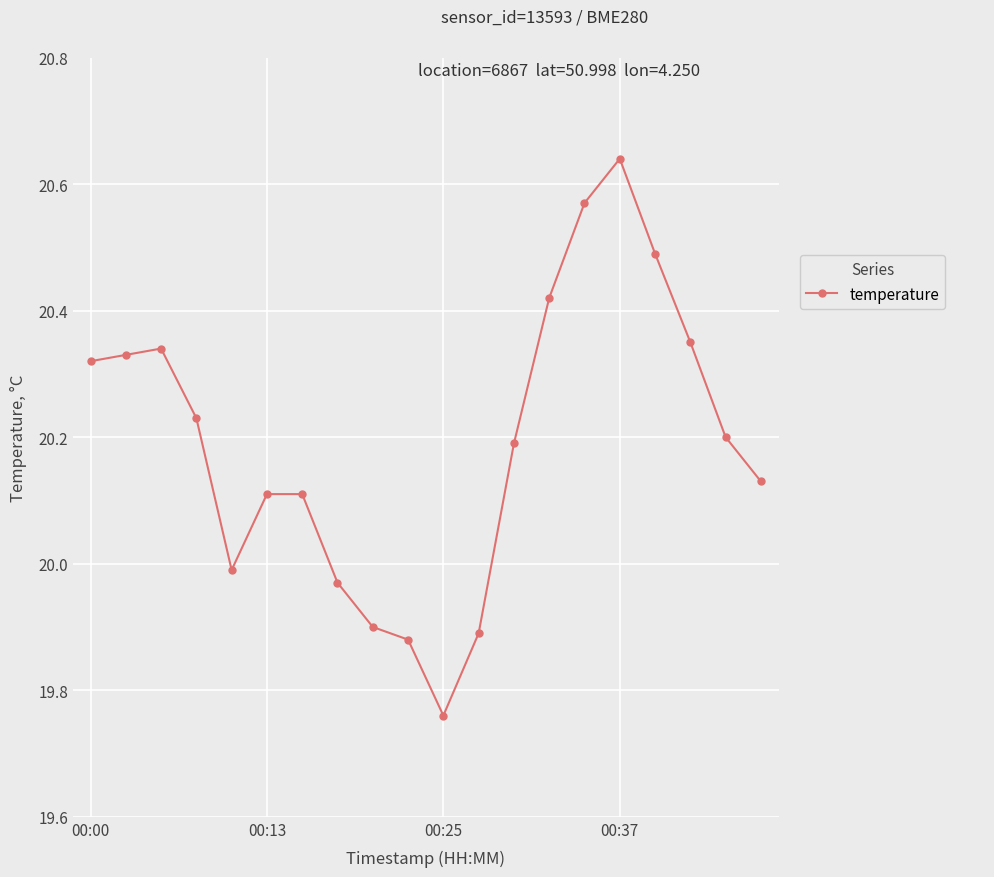

How many lines are shown in the chart?

1